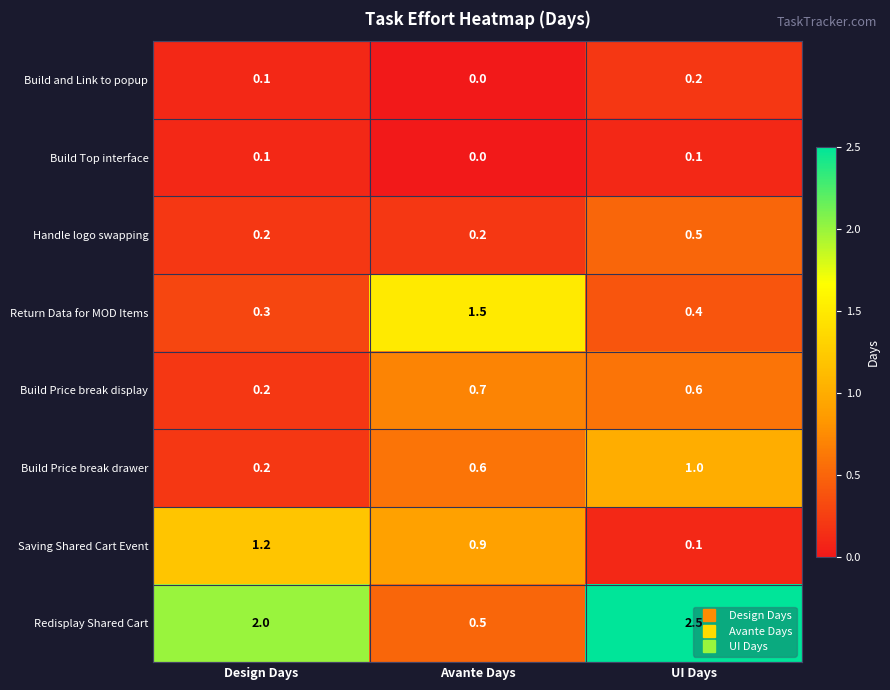

Between Avante Days and UI Days, which series saw the biggest shift?

Redisplay Shared Cart